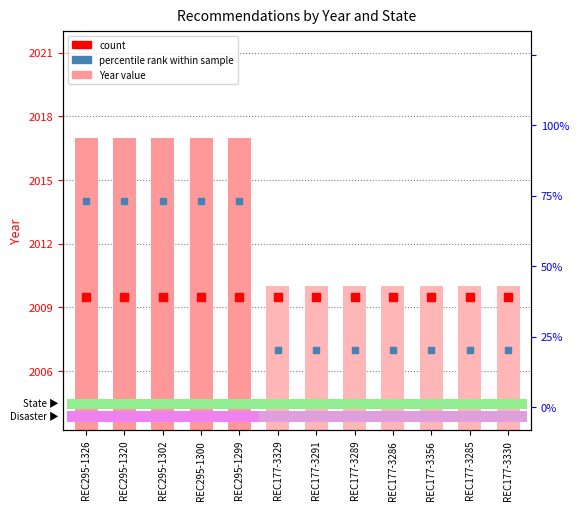

Which category has the highest value across all series?

REC295-1326